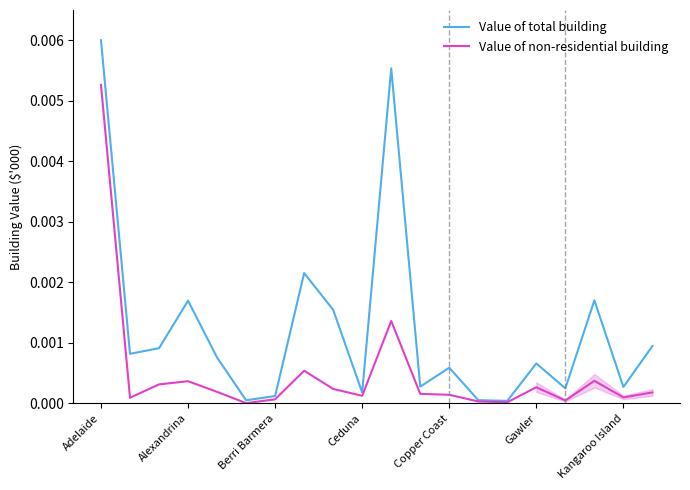

At which label does Value of total building reach its peak?

Adelaide